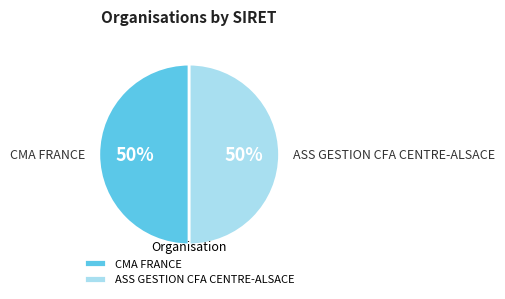

Approximately how many times larger is the value at CMA FRANCE compared to ASS GESTION CFA CENTRE-ALSACE?

1.0